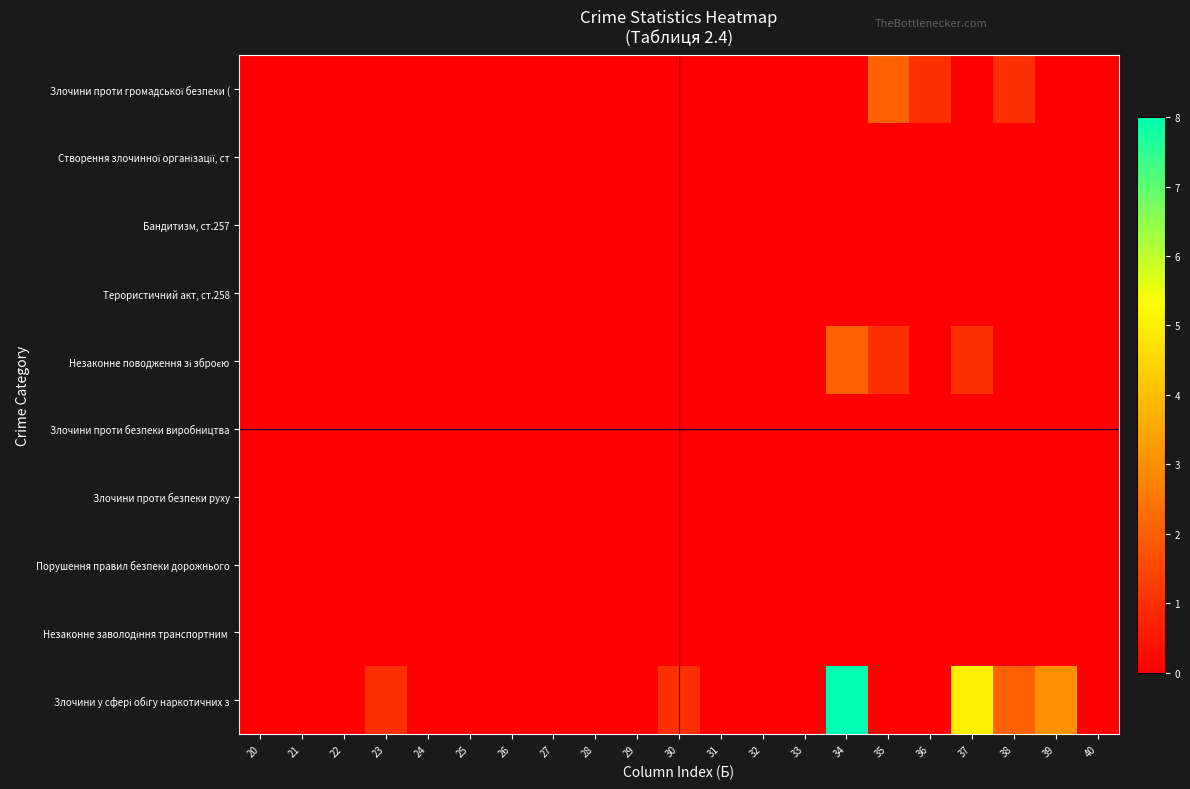

At which category is the sum across all series the highest?

34